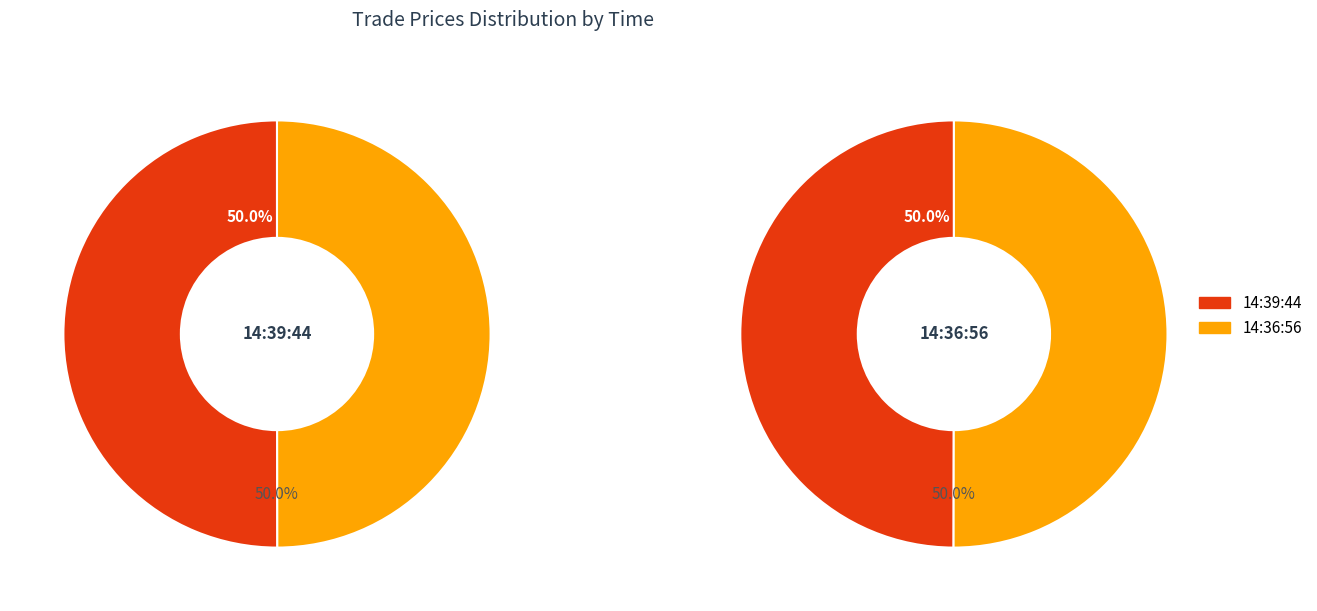

Do 14:39:44 and 14:36:56 together represent more than half of the pie?

Yes